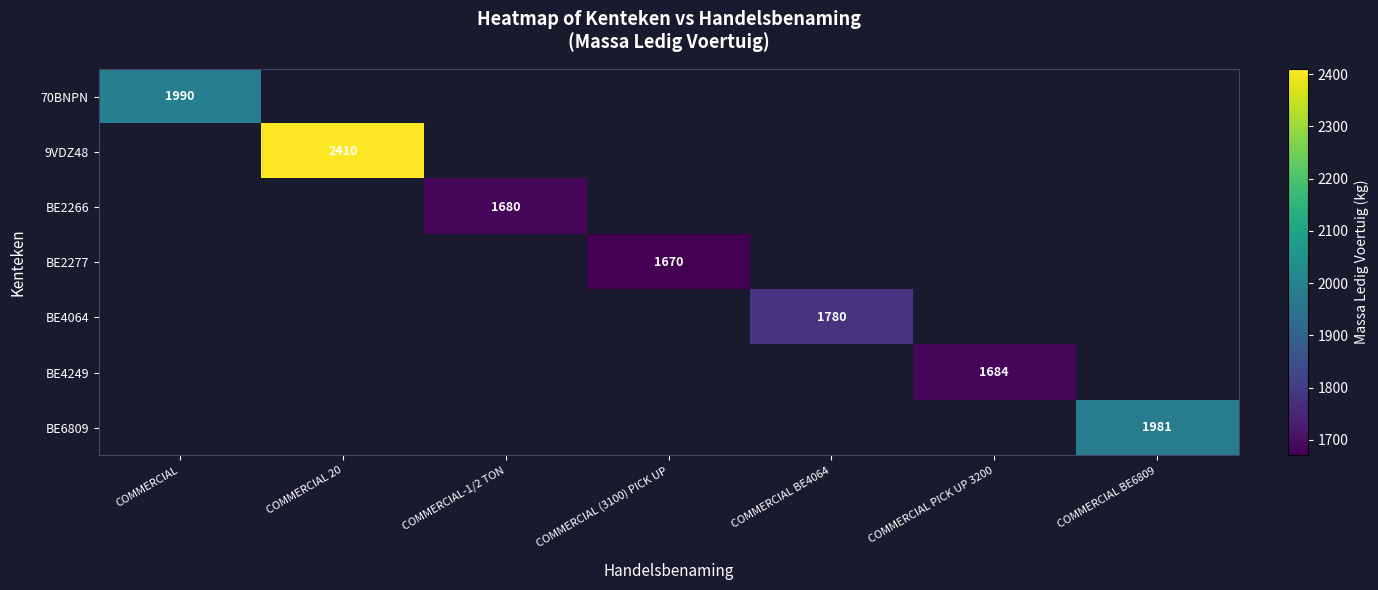

At how many categories does at least one series exceed 1710?

4